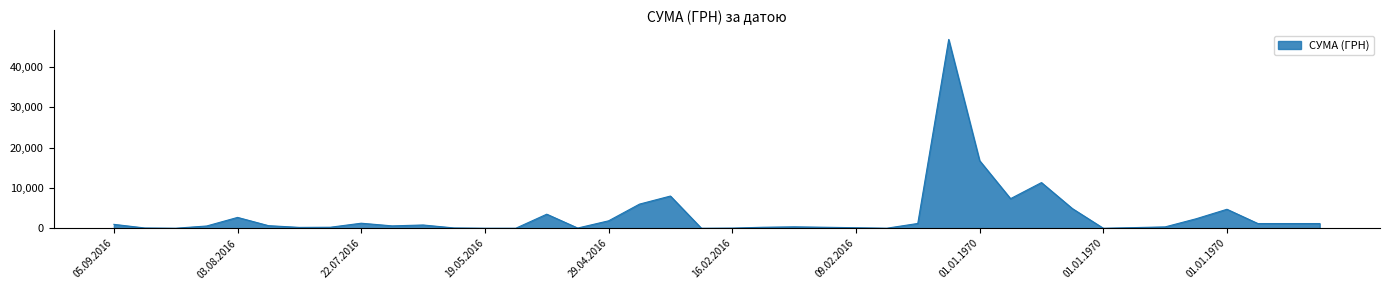

What is the average value?

3209.6